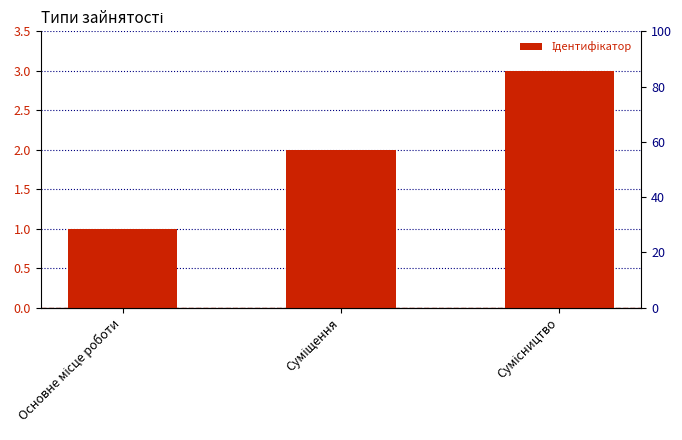

What is the label of the 2nd bar from the right?

Суміщення